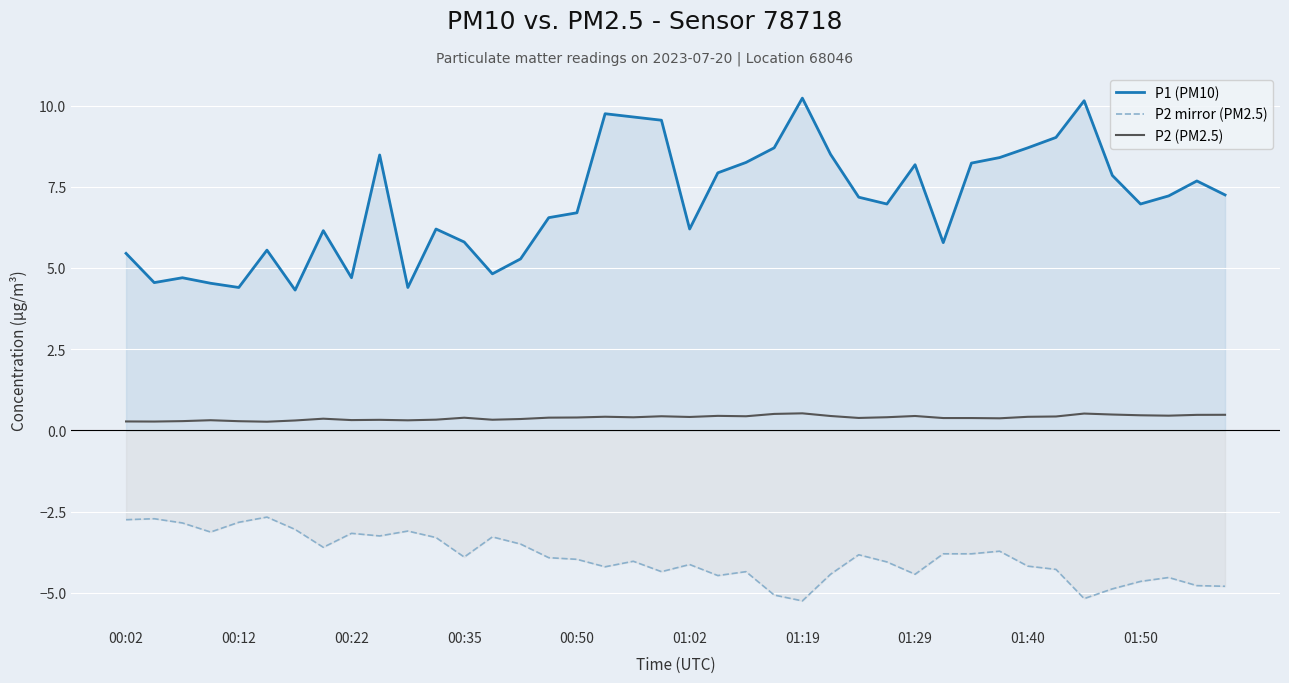

What are all the series names shown in the legend?

P1 (PM10), P2 mirror (PM2.5), P2 (PM2.5)